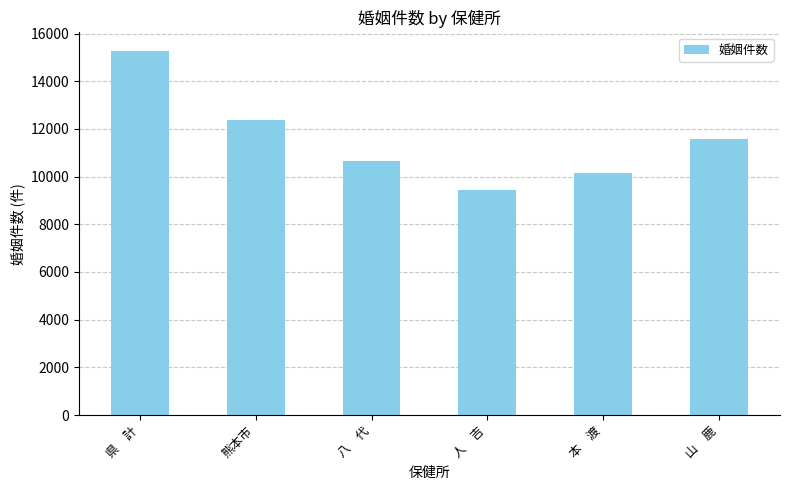

Does the chart contain stacked bars?

No